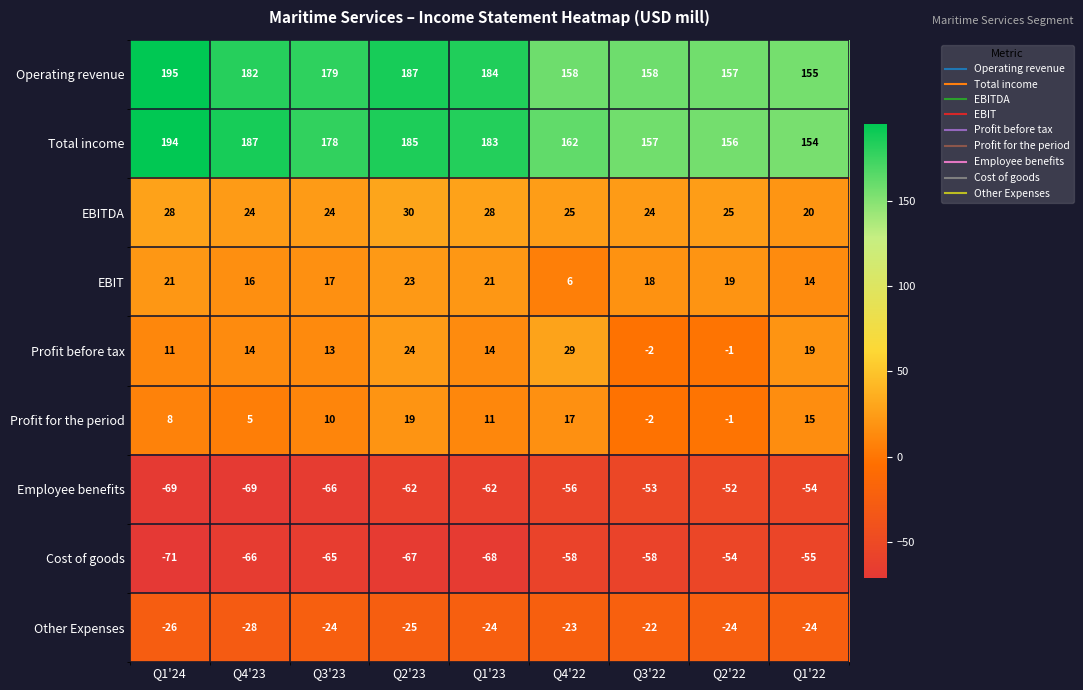

What is the difference between the highest and lowest values at Q1'22?

210